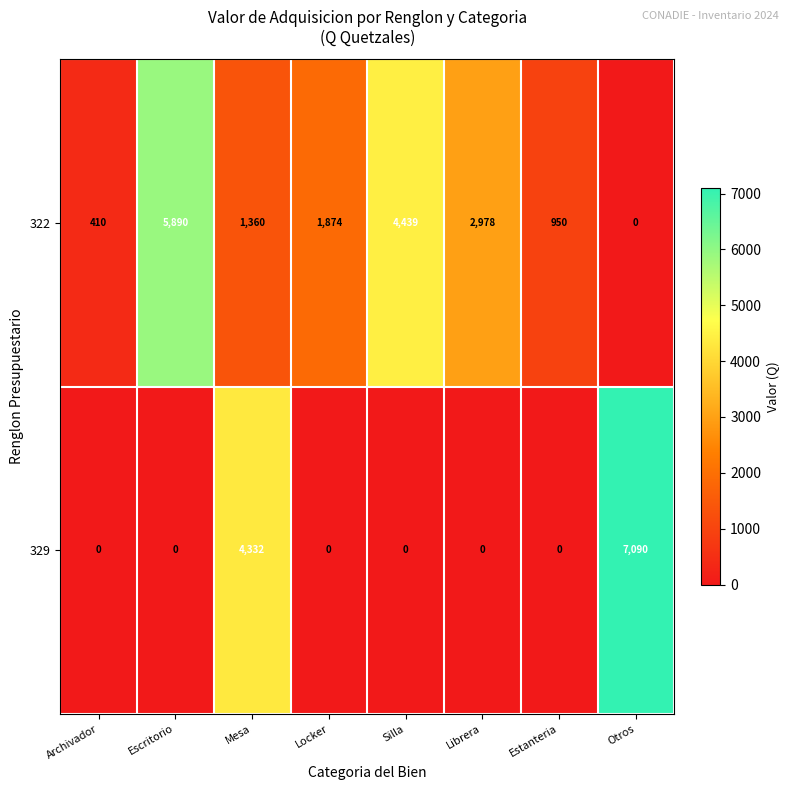

The value of 329 at Archivador is 0. True or false?

True